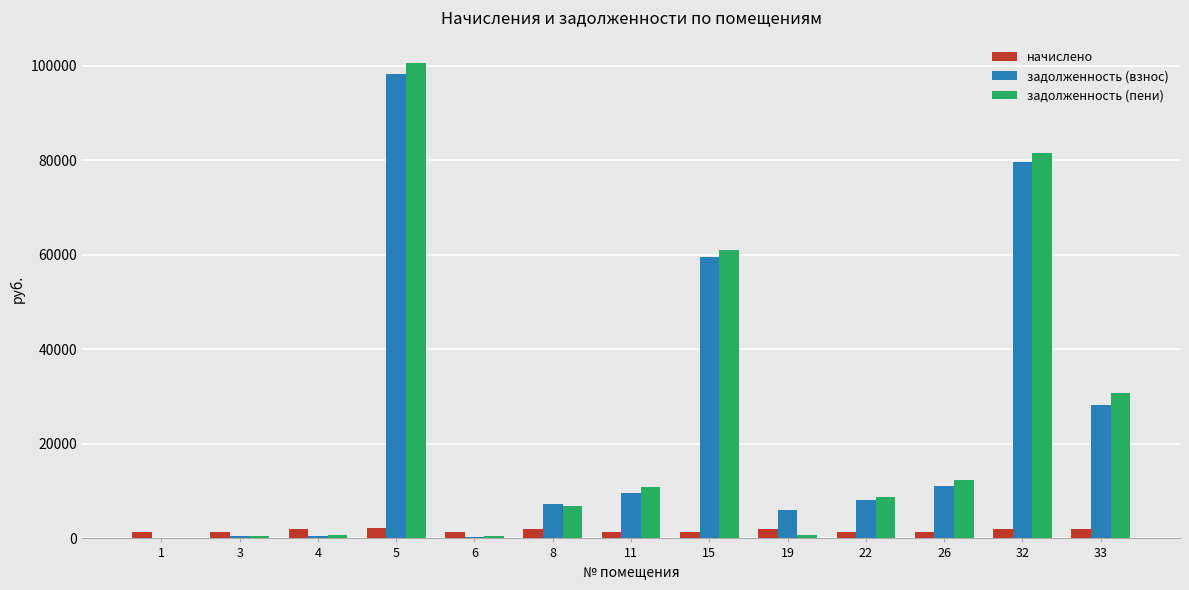

What is the approximate value of задолженность (взнос) at 19?

5934.0